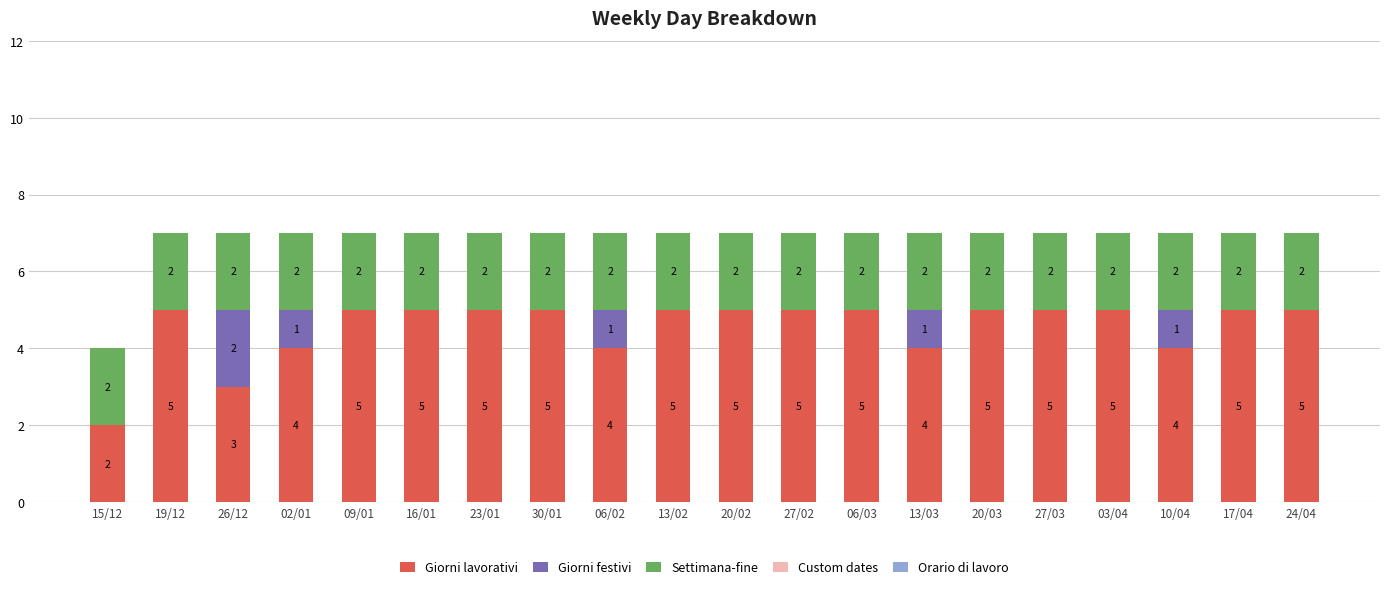

What is the highest value of the Giorni lavorativi series?

5